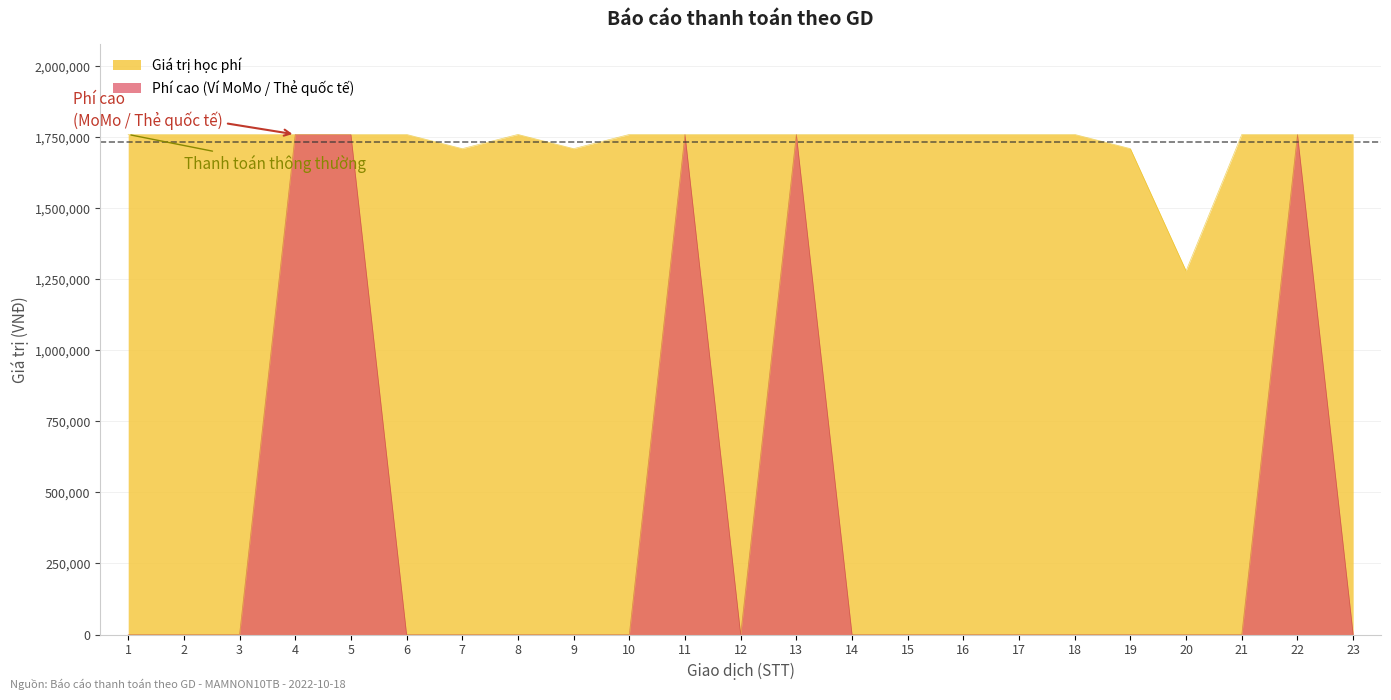

Which category has the highest value across all series?

1